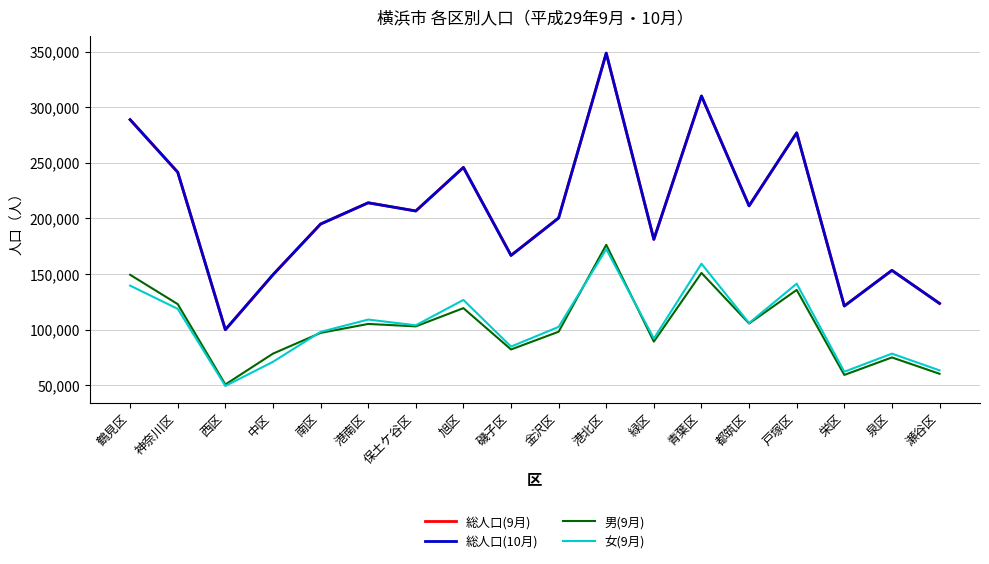

True or false: 男(9月) and 総人口(9月) intersect in this chart.

False